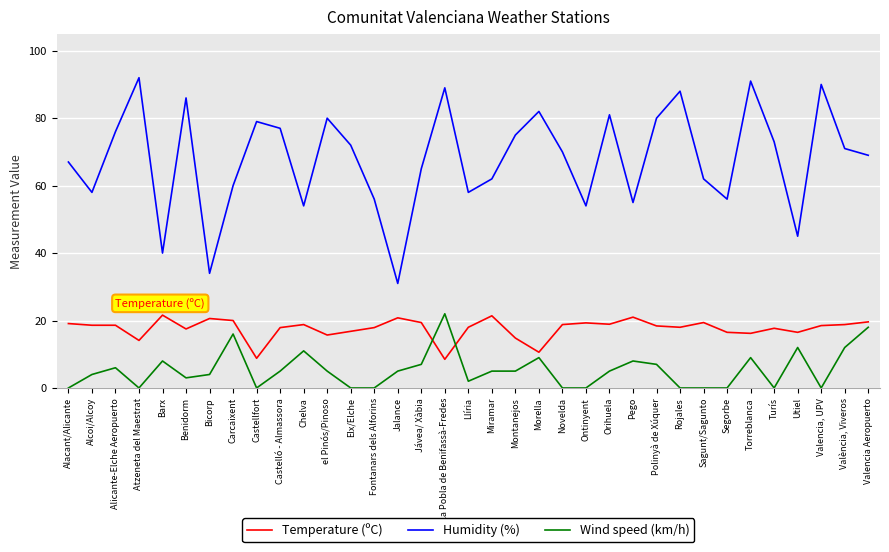

At Montanejos, list the series in order from largest to smallest.

Humidity (%), Temperature (ºC), Wind speed (km/h)